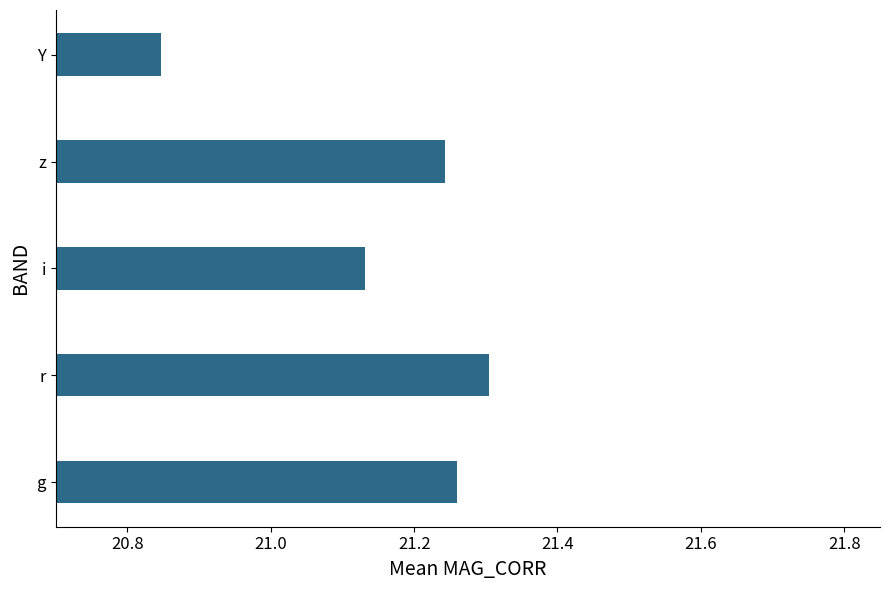

At which category does the chart reach its minimum across all series?

Y